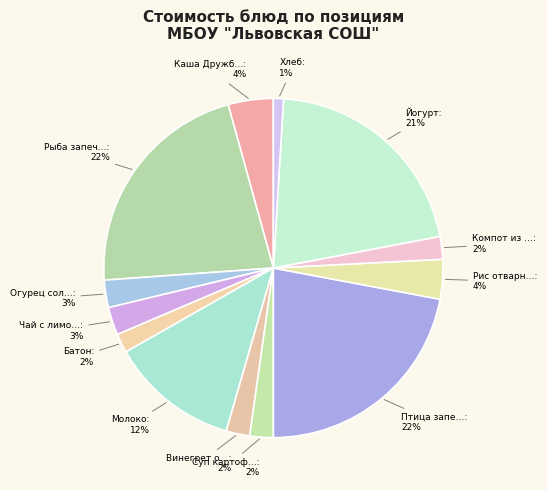

How many slices are in this pie chart?

13